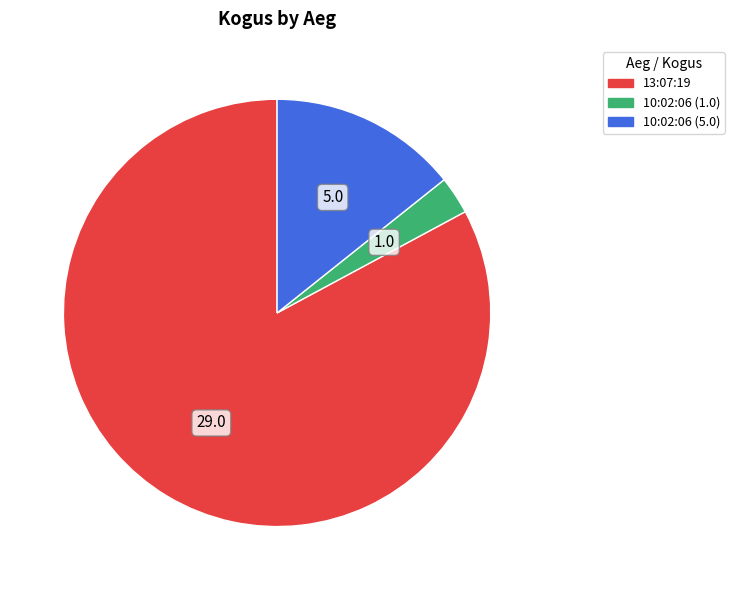

Is the sum of 13:07:19 and 10:02:06 (1.0) greater than half?

Yes